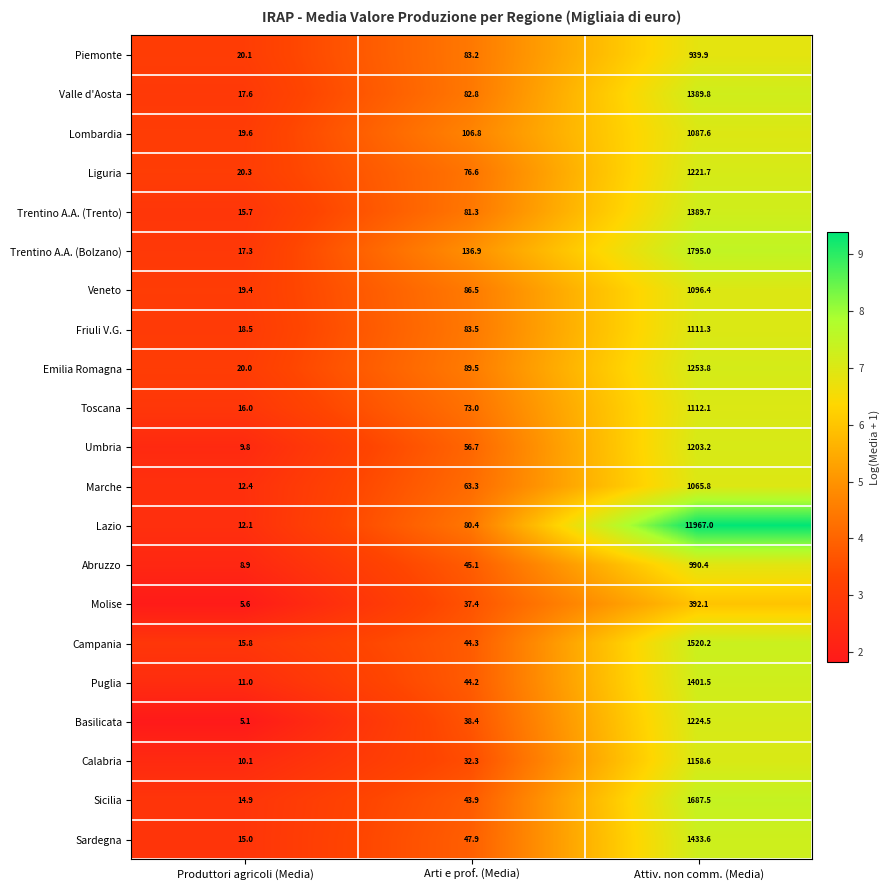

What is the greatest value displayed?

11967.0